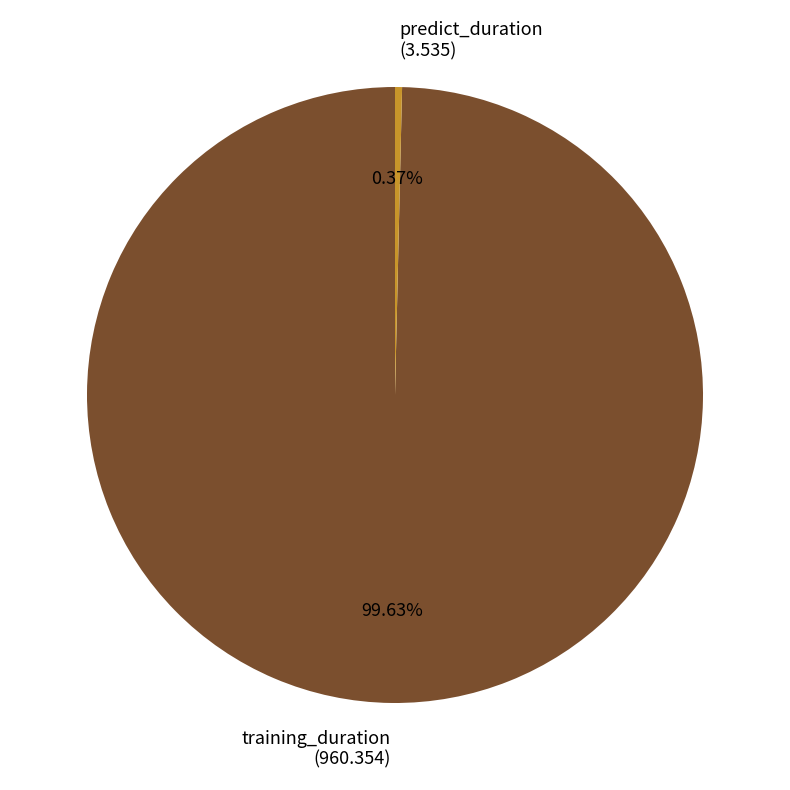

What percentage is NOT represented by training_duration?

0.4%